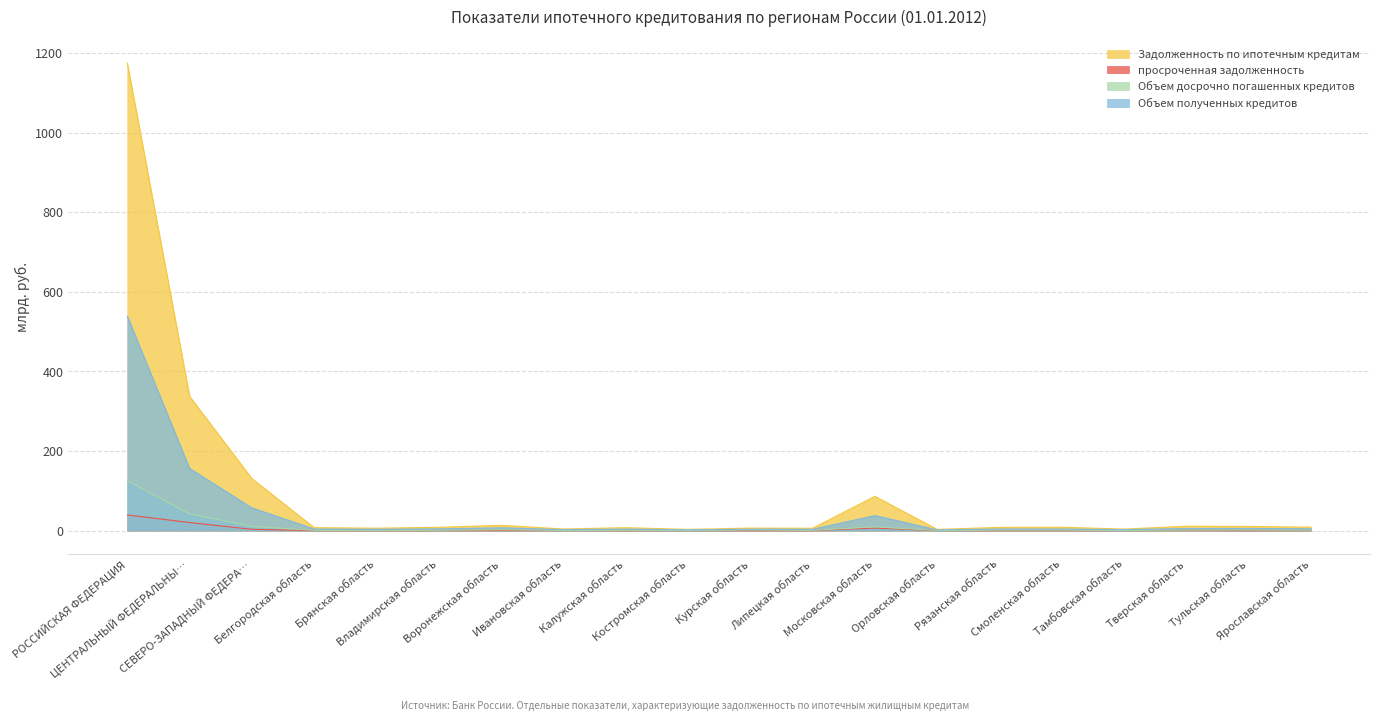

What is the highest value of the Объем досрочно погашенных кредитов series?

125.5